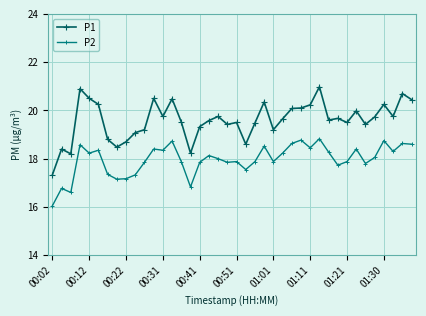

What is the greatest value displayed?

21.0